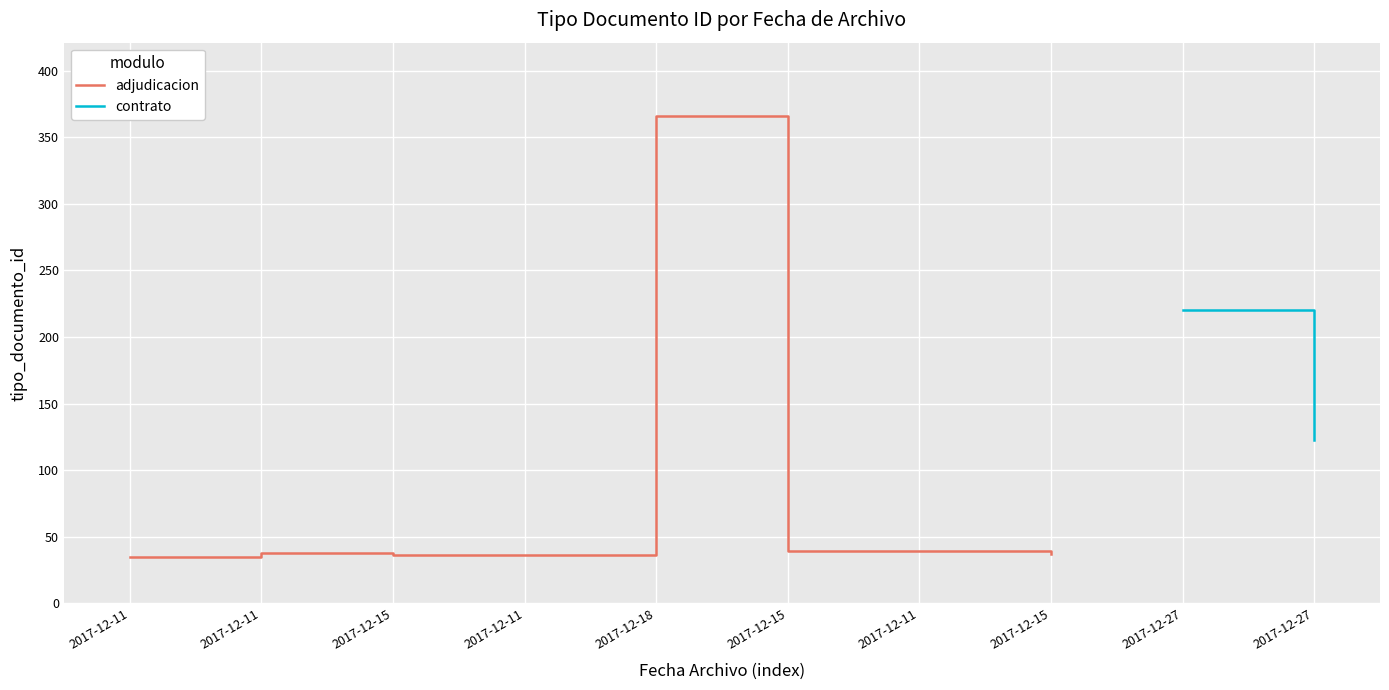

Is it true that the value at 2017-12-15 is 17?

False